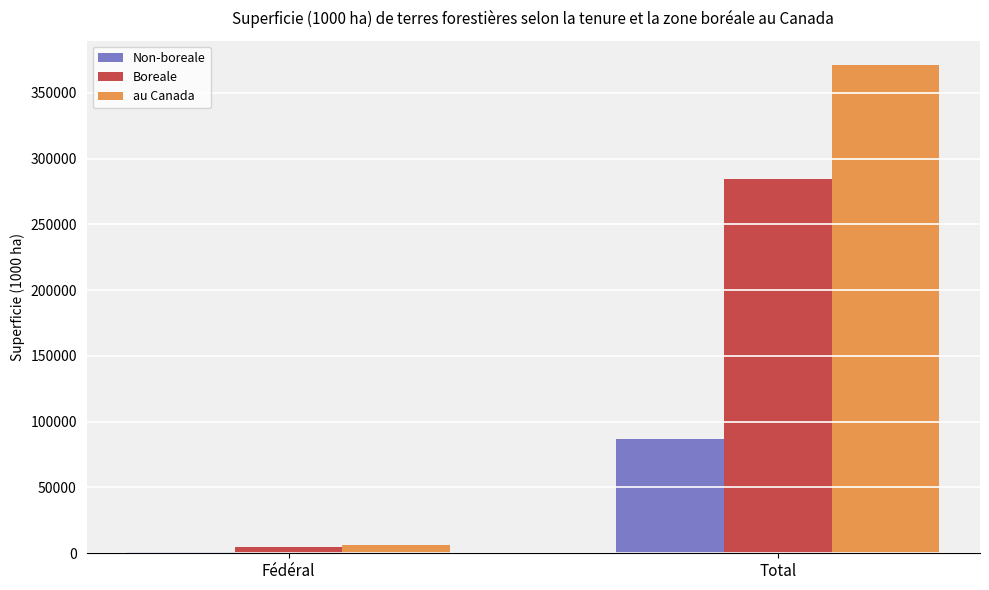

How many categories are shown in the chart?

2